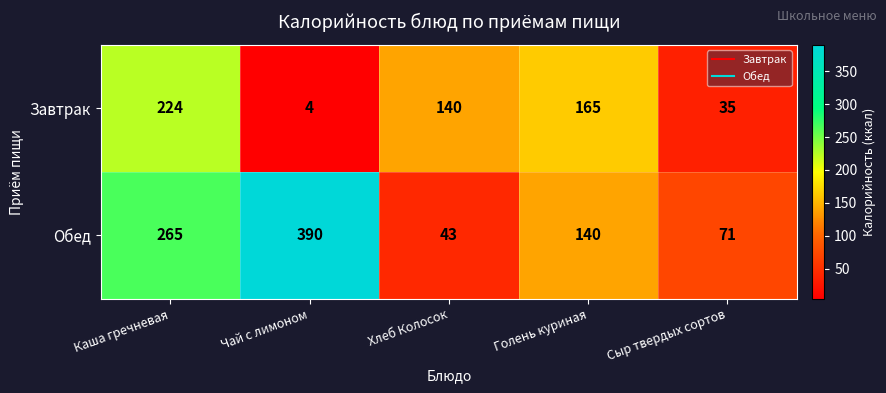

At Каша гречневая, list the series in order from largest to smallest.

Обед, Завтрак